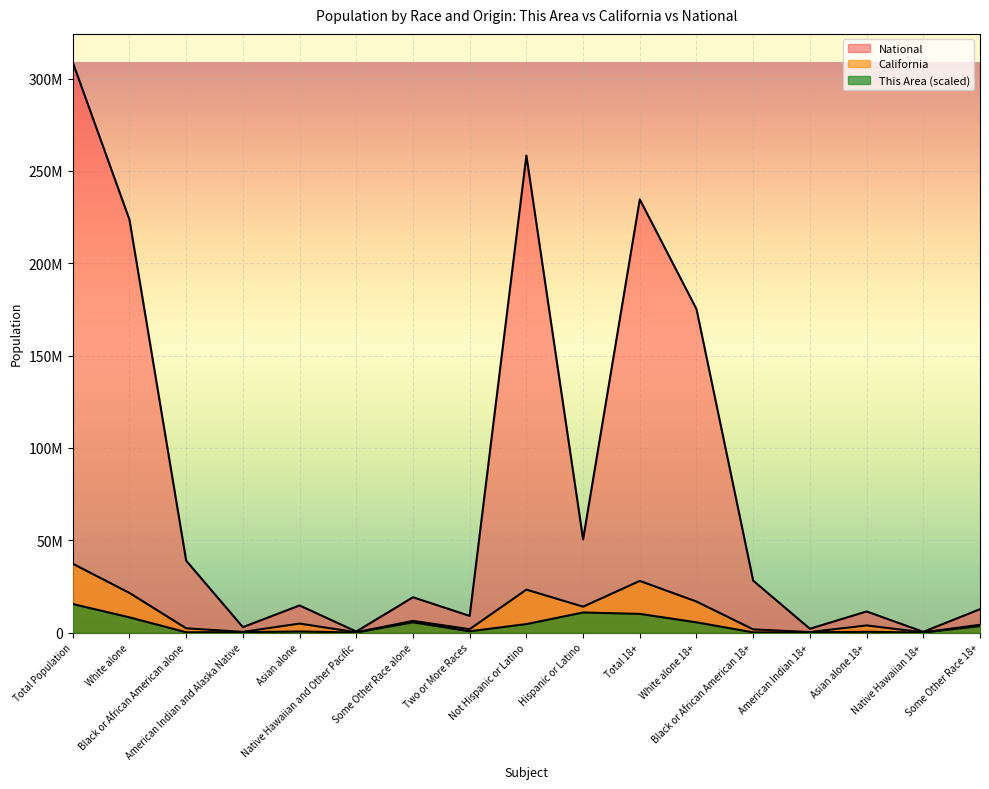

Which series has the widest spread of values?

National